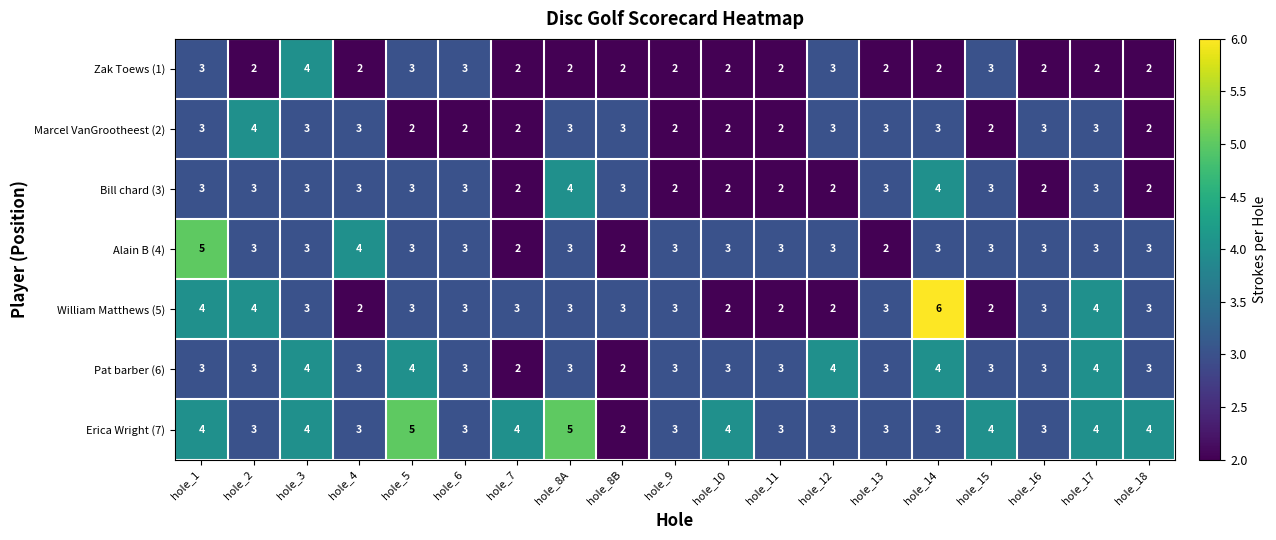

What is the greatest value displayed?

6